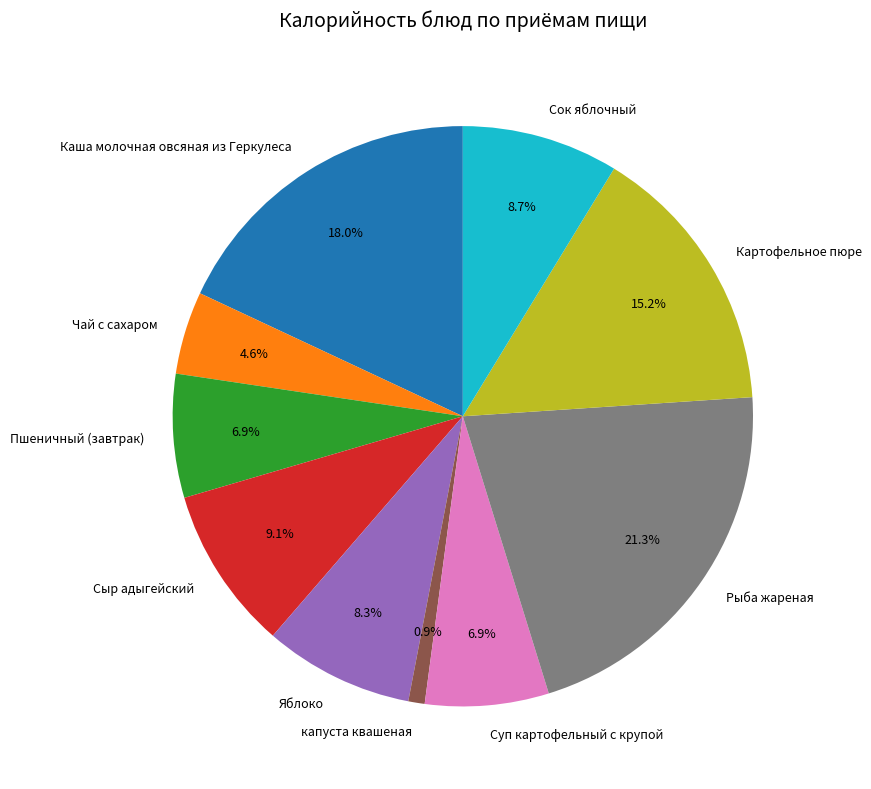

Is Суп картофельный с крупой the majority of the pie?

No